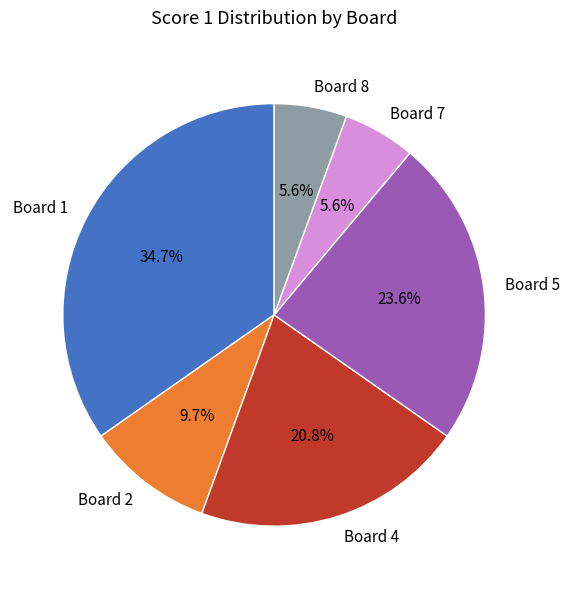

Which category has the biggest portion of the pie?

Board 1